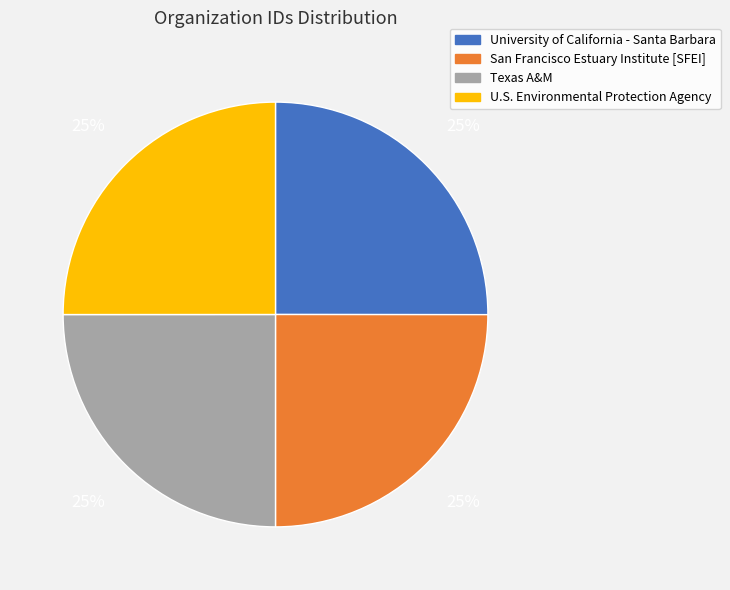

Approximately how many times larger is the value at U.S. Environmental Protection Agency compared to San Francisco Estuary Institute [SFEI]?

1.0